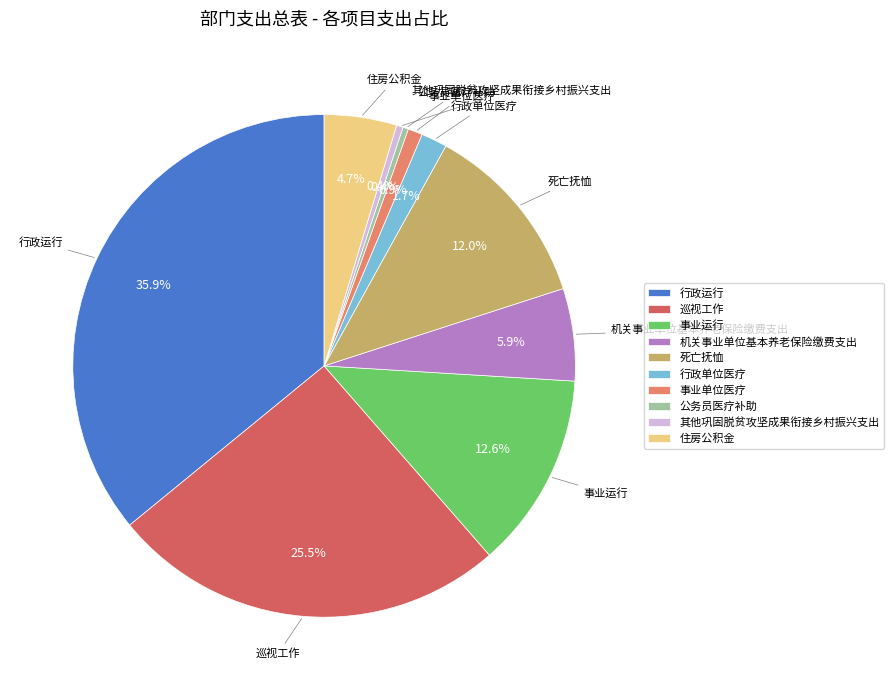

How many segments does this pie chart have?

10